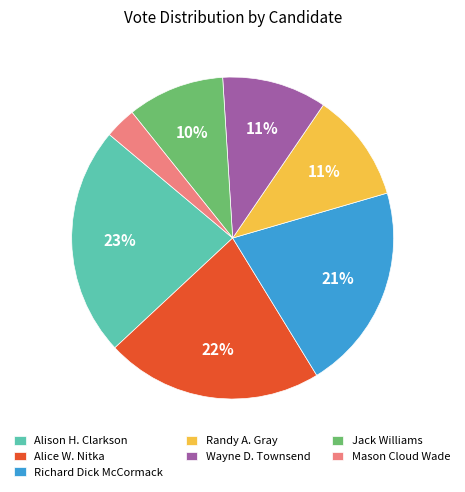

Is the sum of Alison H. Clarkson and Richard Dick McCormack greater than half?

No